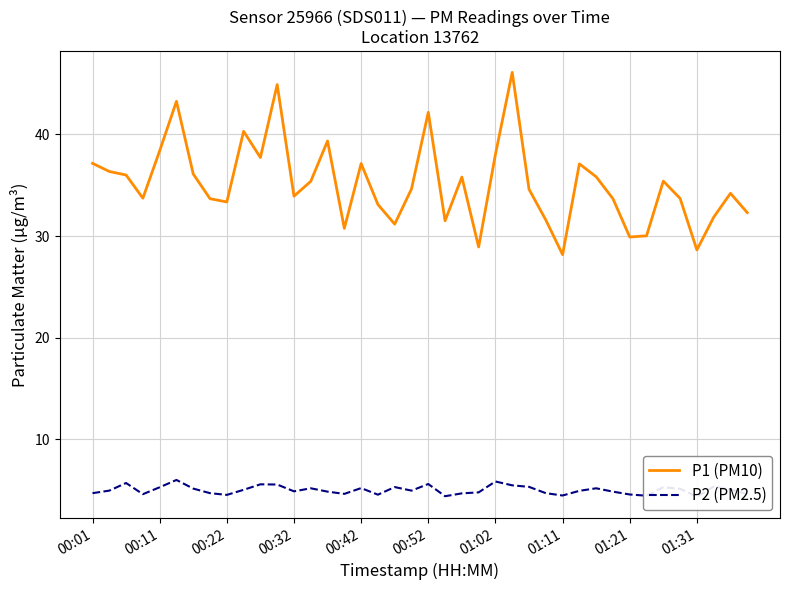

True or false: P1 (PM10) and P2 (PM2.5) cross at least once.

False